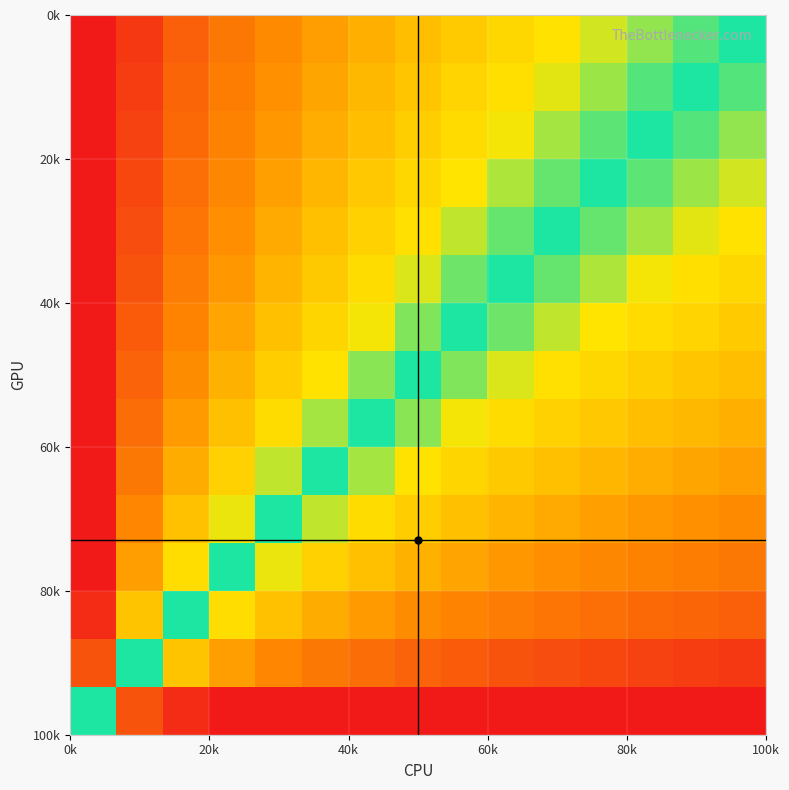

How many distinct data groups are displayed?

15